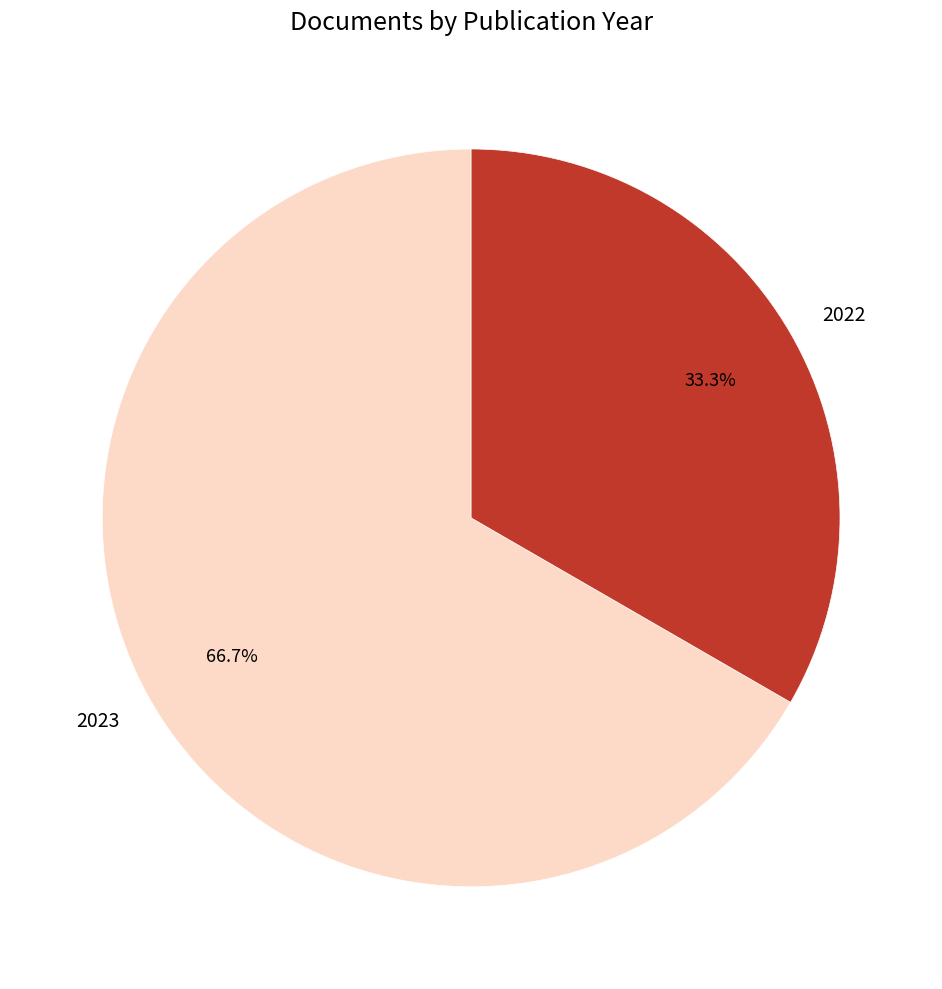

Which category has the biggest portion of the pie?

2023